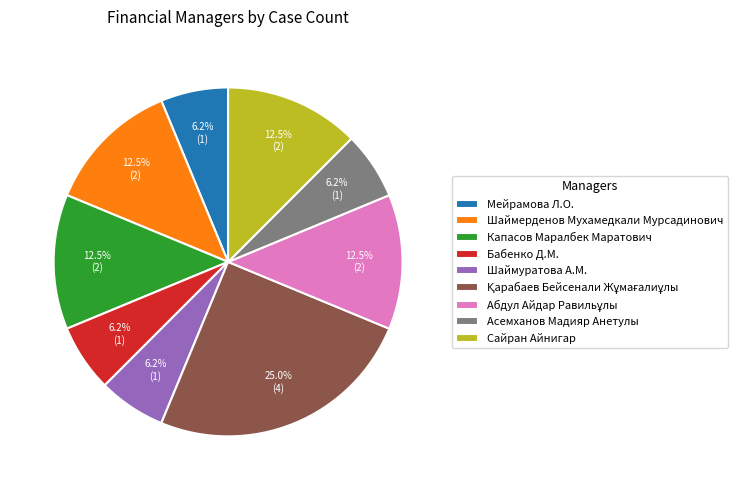

Is there any slice that represents more than half of the pie?

No